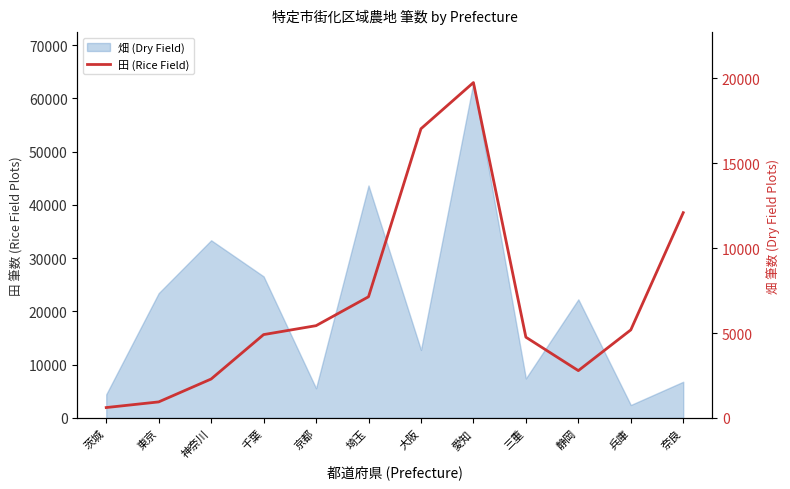

Reading left to right, extract all data points from this chart.

茨城=610	東京=943	神奈川=2292	千葉=4909	京都=5435	埼玉=7138	大阪=17039	愛知=19760	三重=4757	静岡=2786	兵庫=5186	奈良=12094